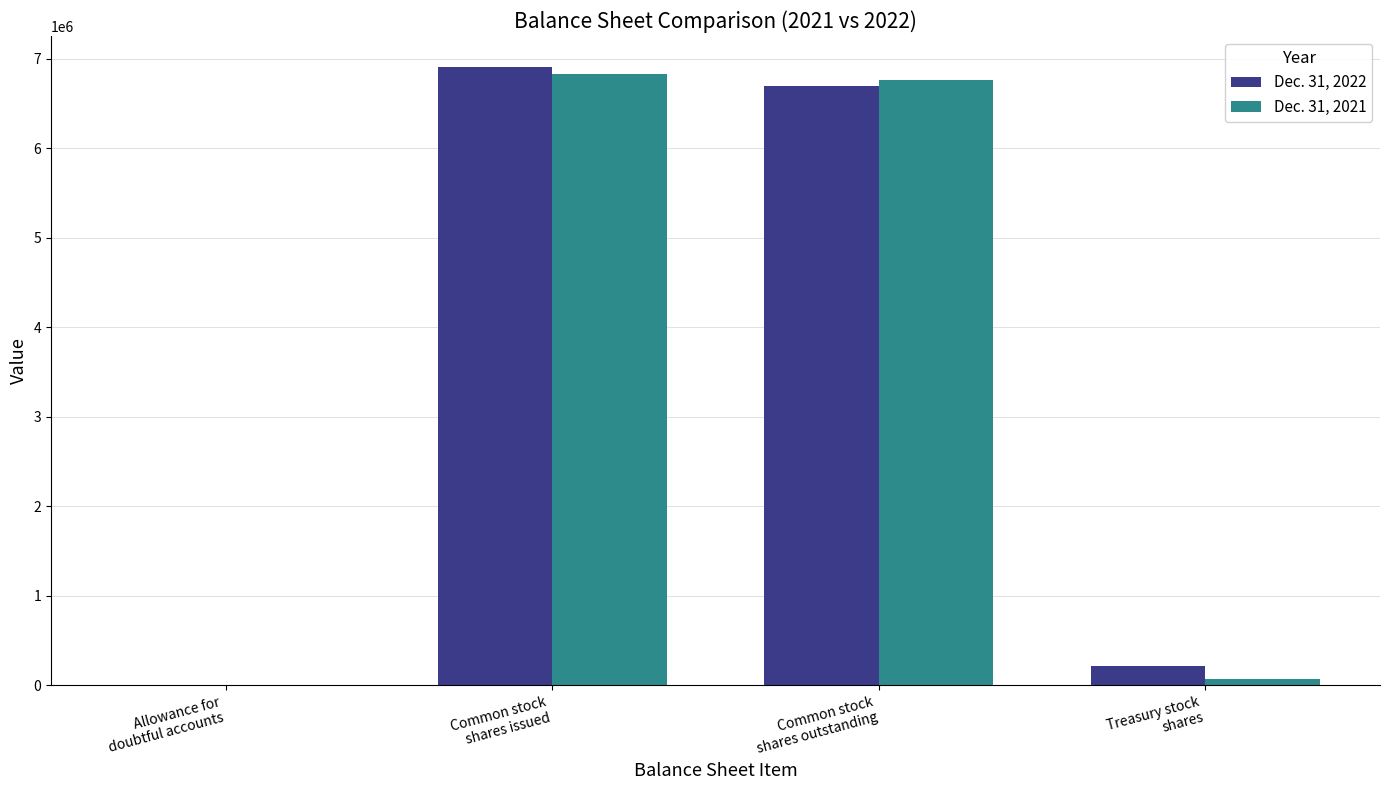

What is the maximum value shown in the chart?

6906544